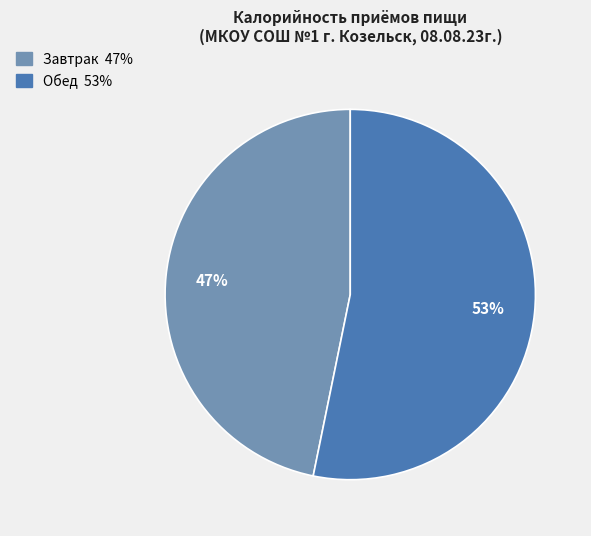

Which slice is the largest?

Обед